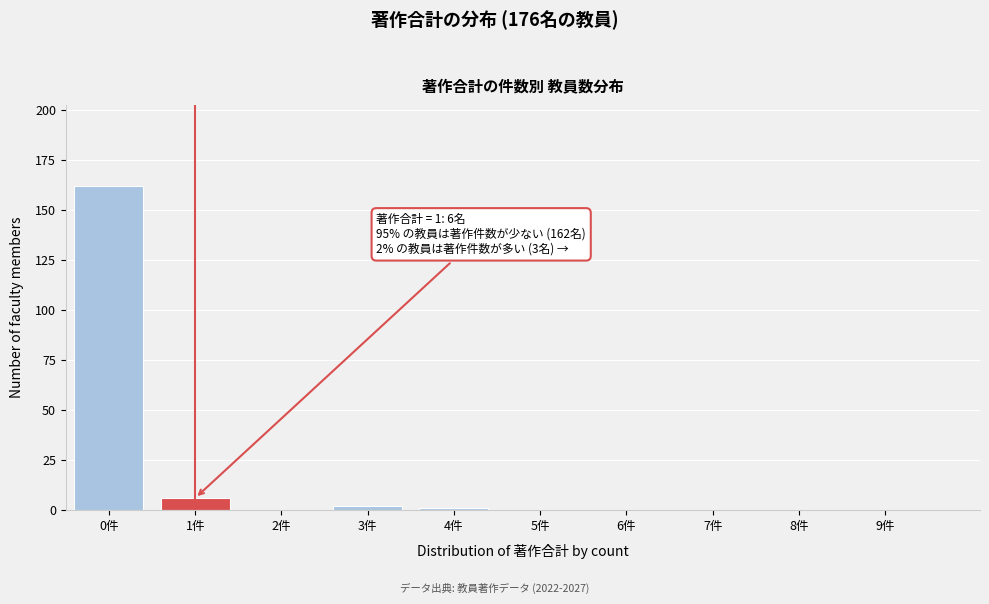

Reading left to right, extract all data points from this chart.

0件=162	1件=6	2件=0	3件=2	4件=1	5件=0	6件=0	7件=0	8件=0	9件=0